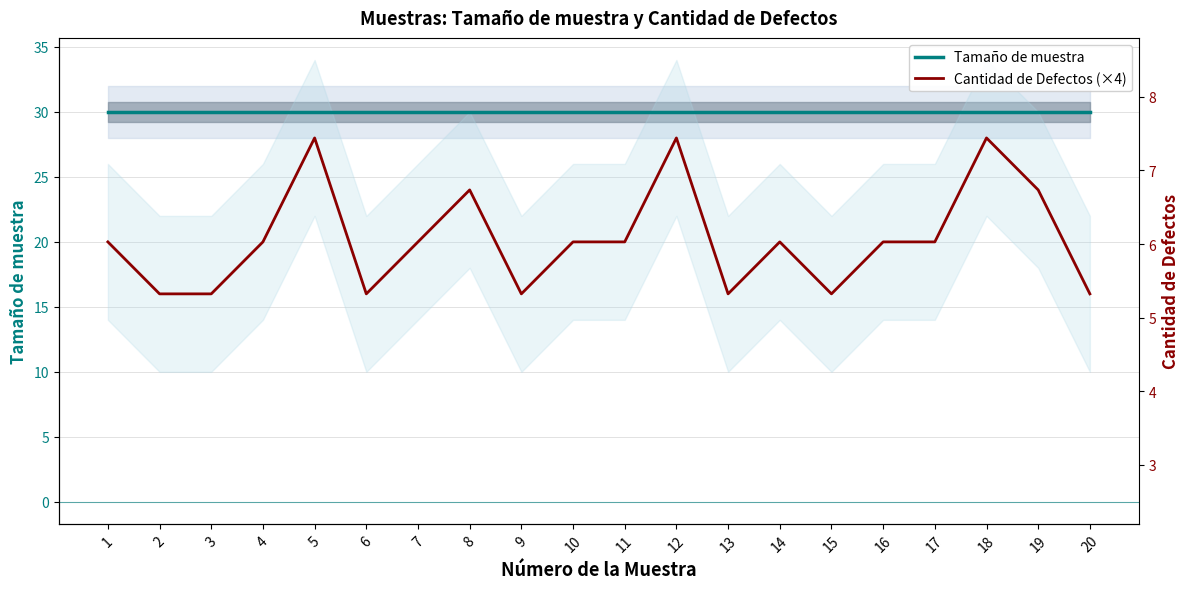

How many lines are shown in the chart?

2